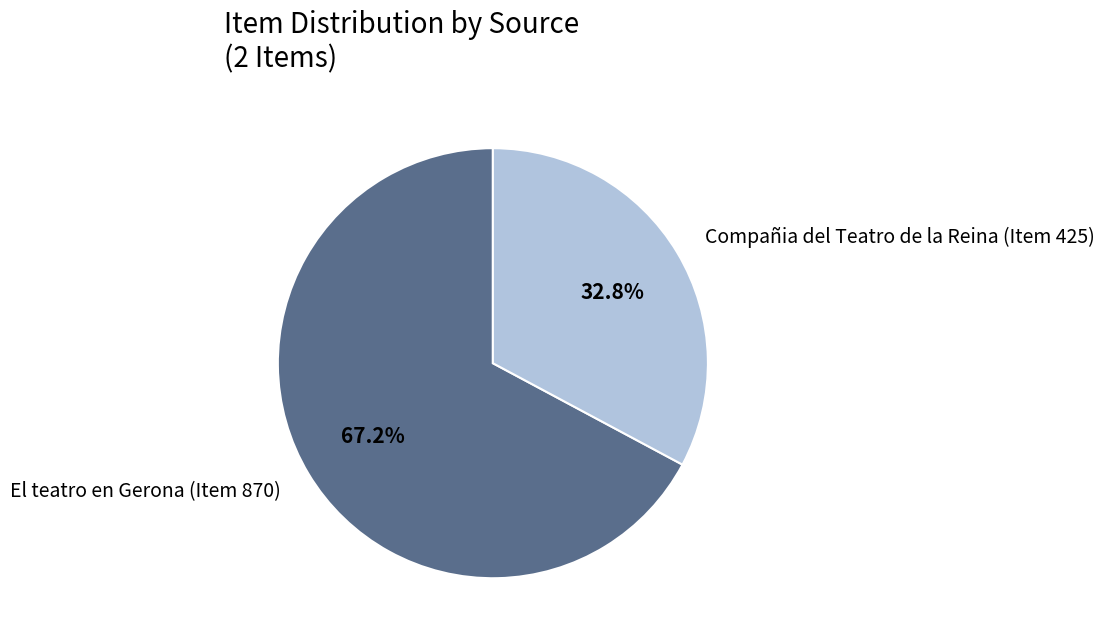

What is the total percentage of El teatro en Gerona (Item 870) and Compañia del Teatro de la Reina (Item 425)?

100.0%